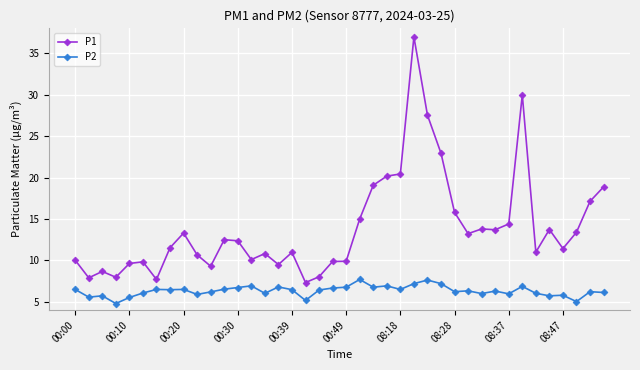

True or false: P1 and P2 cross at least once.

False